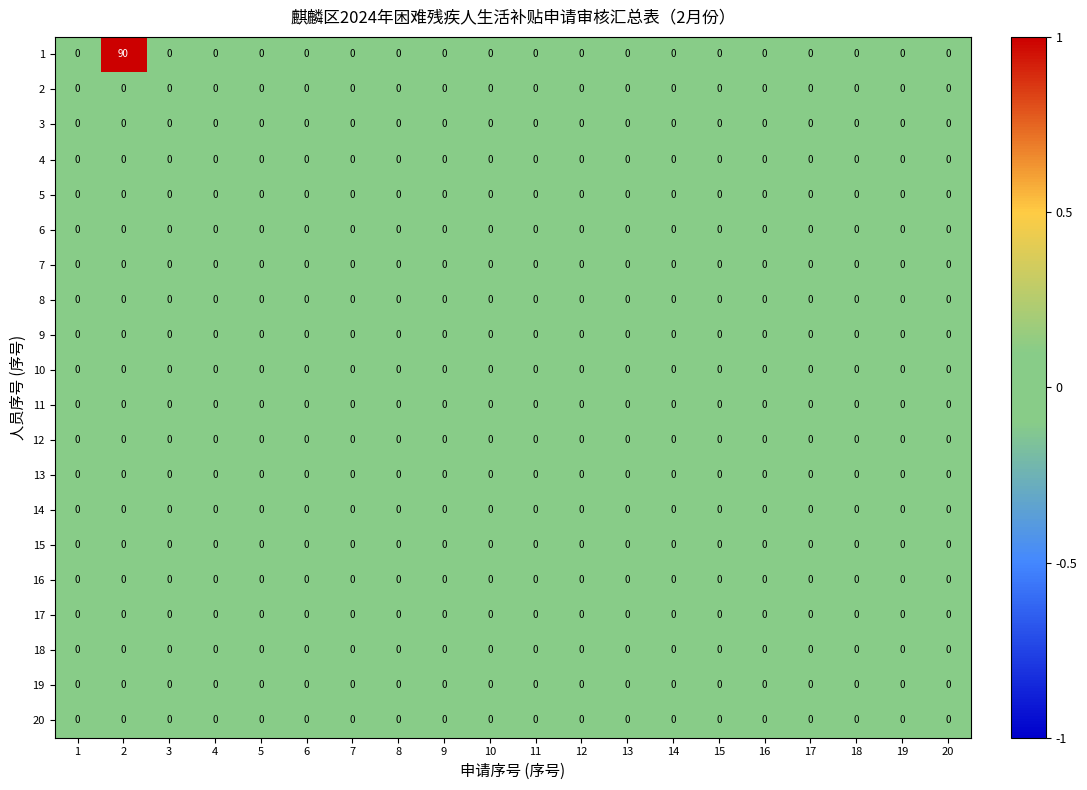

True or false: 3 has a value of 0 at 12.

True